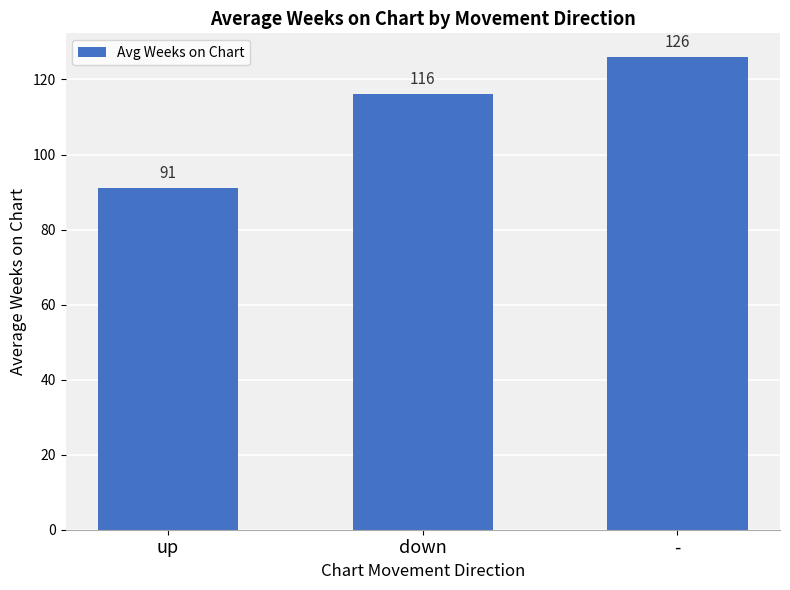

How many data points are less than 116?

1